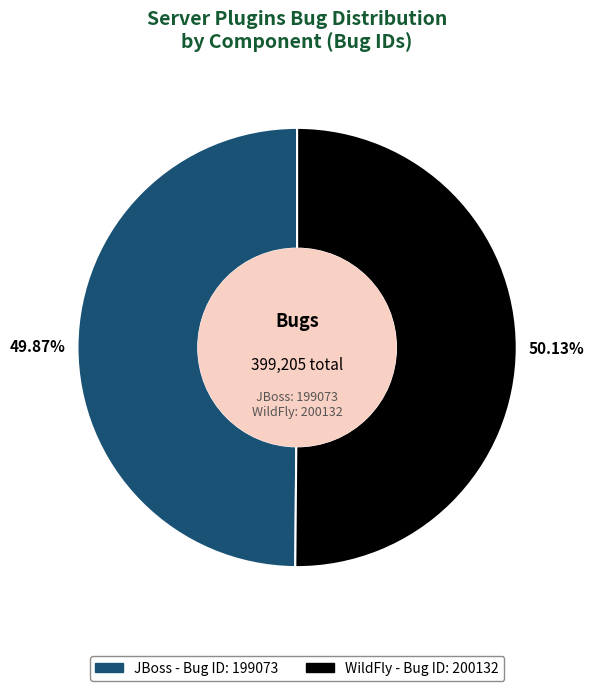

What is the ratio of the value at JBoss to the value at WildFly?

1.0